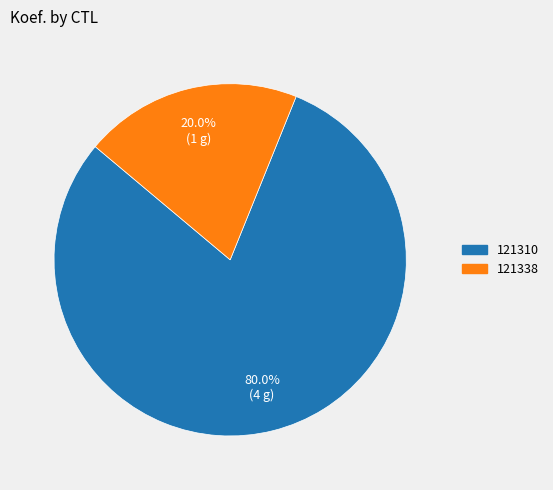

Which has a higher value, 121310 or 121338?

121310